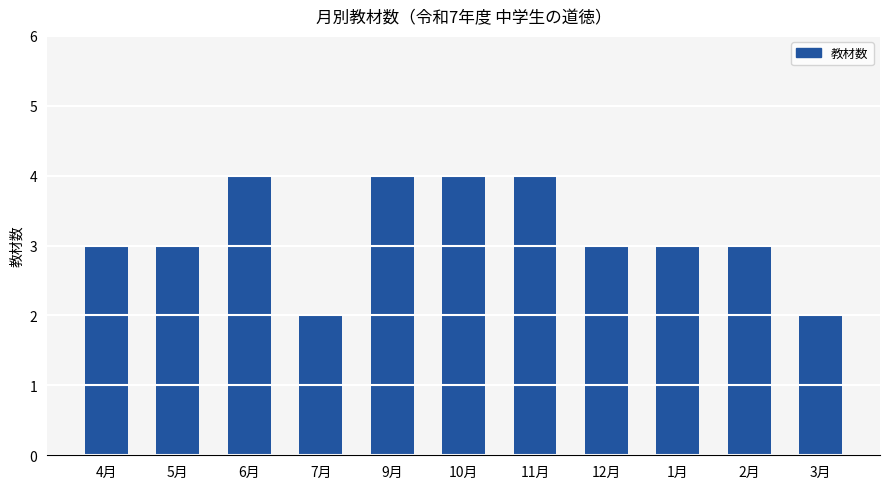

What is the ratio of the value at 10月 to the value at 9月?

1.0